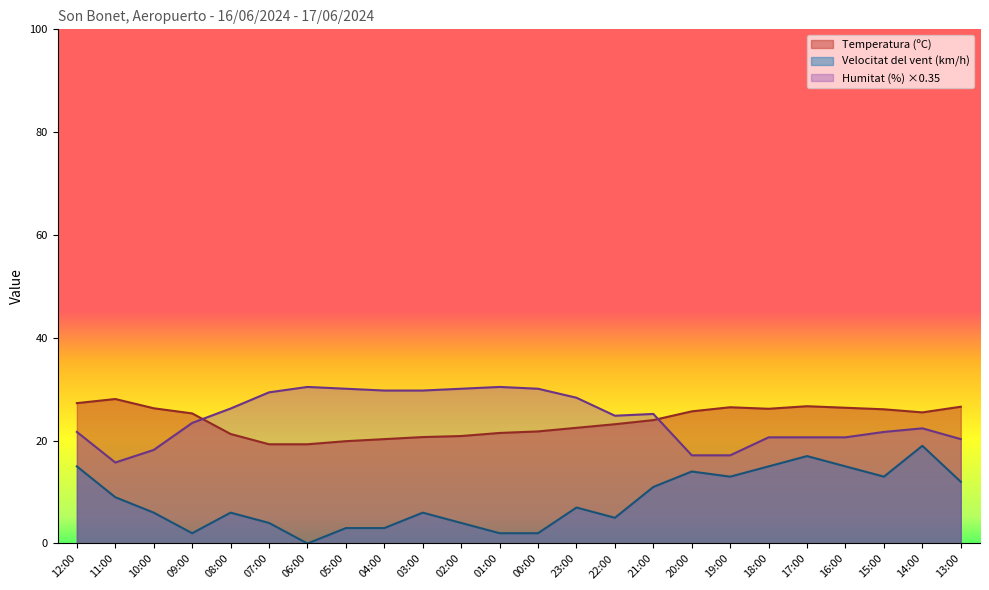

What is the difference between the maximum and second lowest values in the Velocitat del vent (km/h) series?

17.0